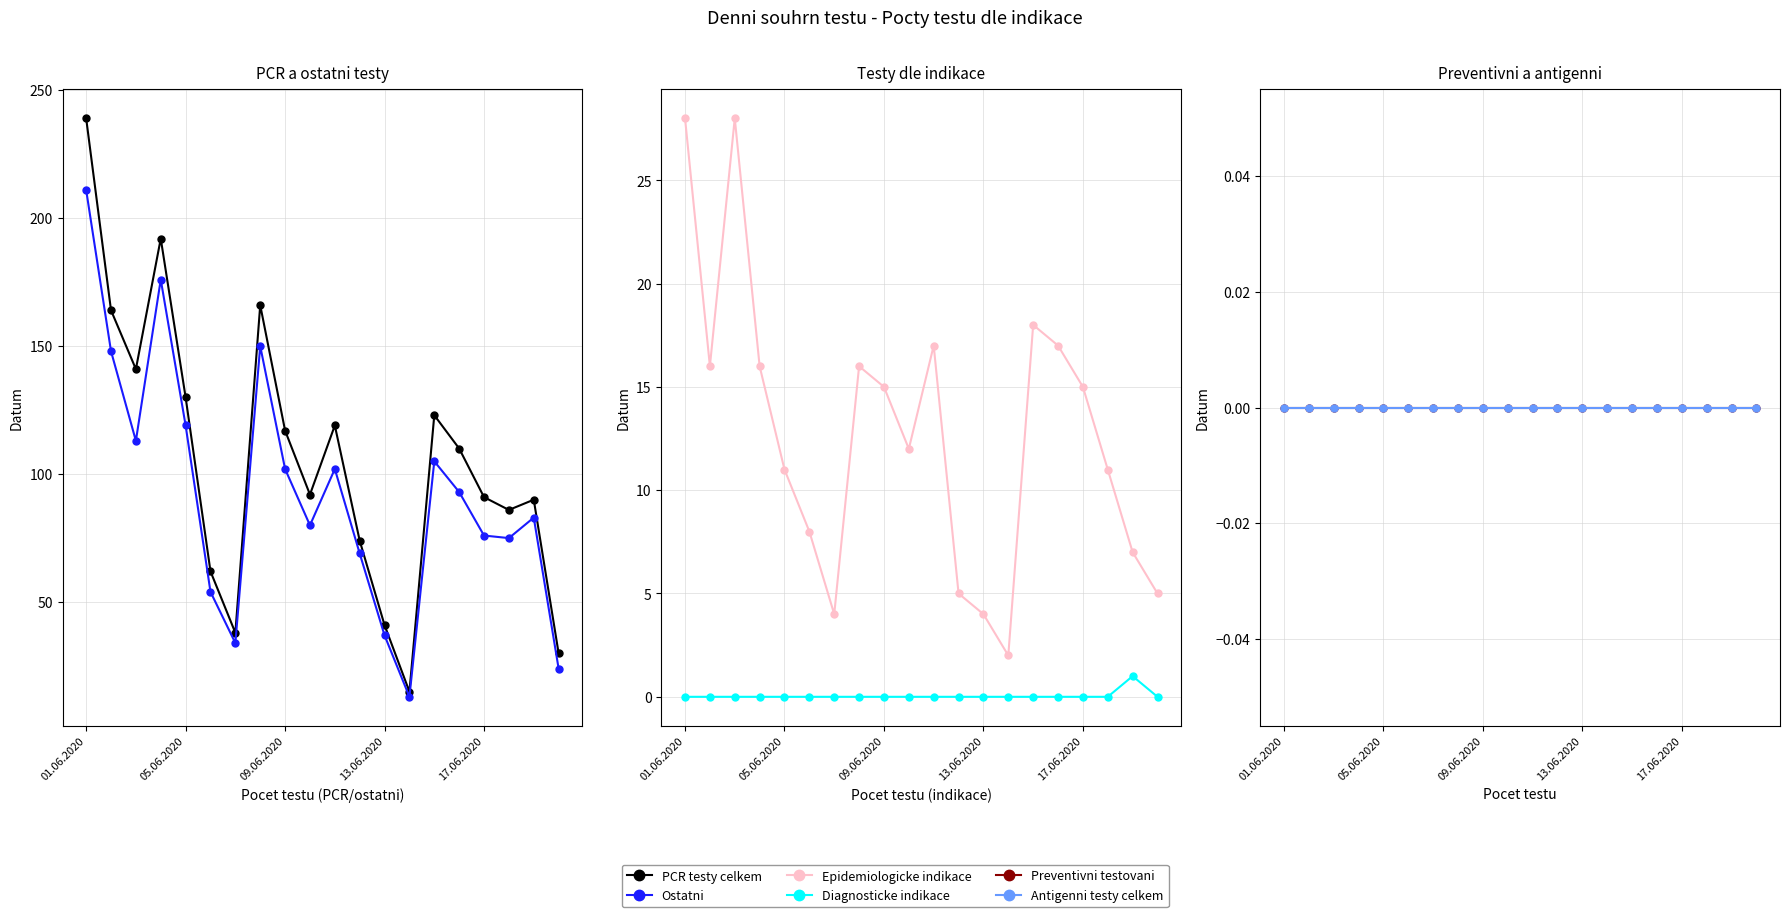

Reading left to right, list all the values displayed in this chart.

PCR testy celkem: 239	164	141	192	130	62	38	166	117	92	119	74	41	15	123	110	91	86	90	30
Ostatni: 211	148	113	176	119	54	34	150	102	80	102	69	37	13	105	93	76	75	83	24
Epidemiologicke indikace: 28	16	28	16	11	8	4	16	15	12	17	5	4	2	18	17	15	11	7	5
Diagnosticke indikace: 0	0	0	0	0	0	0	0	0	0	0	0	0	0	0	0	0	0	1	0
Preventivni testovani: 0	0	0	0	0	0	0	0	0	0	0	0	0	0	0	0	0	0	0	0
Antigenni testy celkem: 0	0	0	0	0	0	0	0	0	0	0	0	0	0	0	0	0	0	0	0